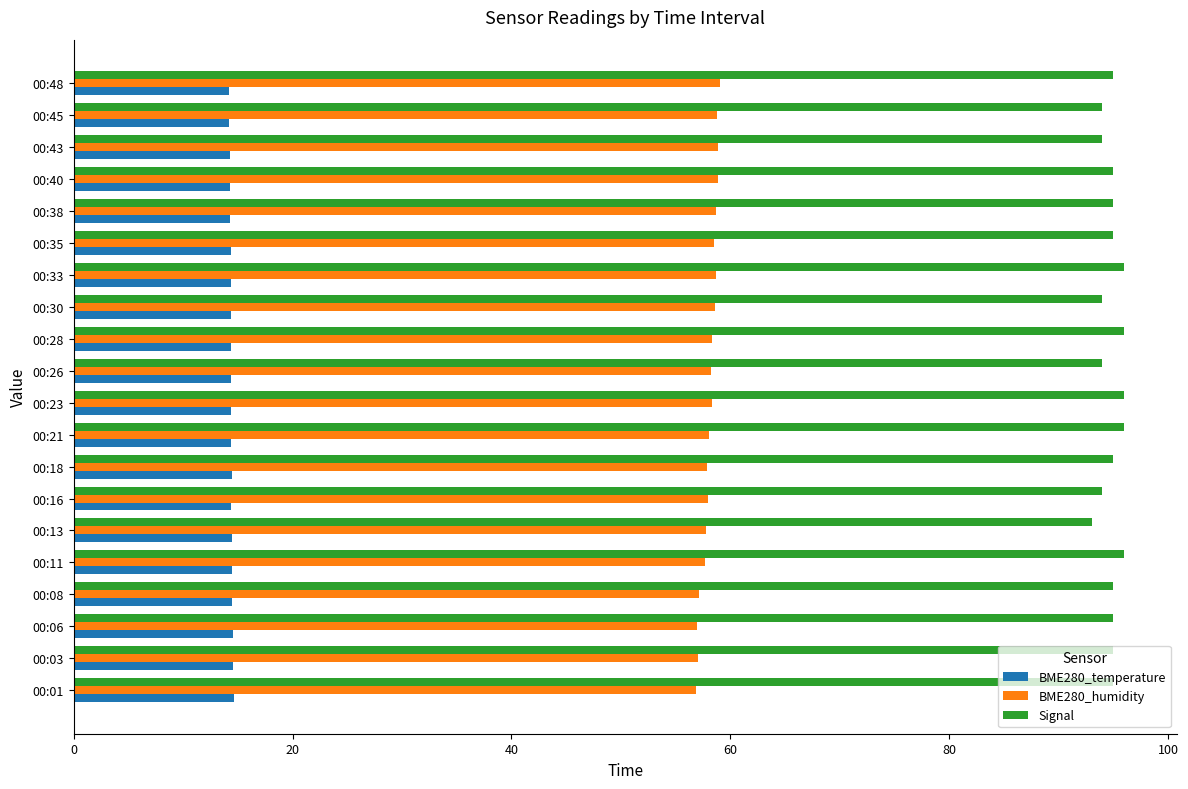

At how many categories does at least one series exceed 46?

20